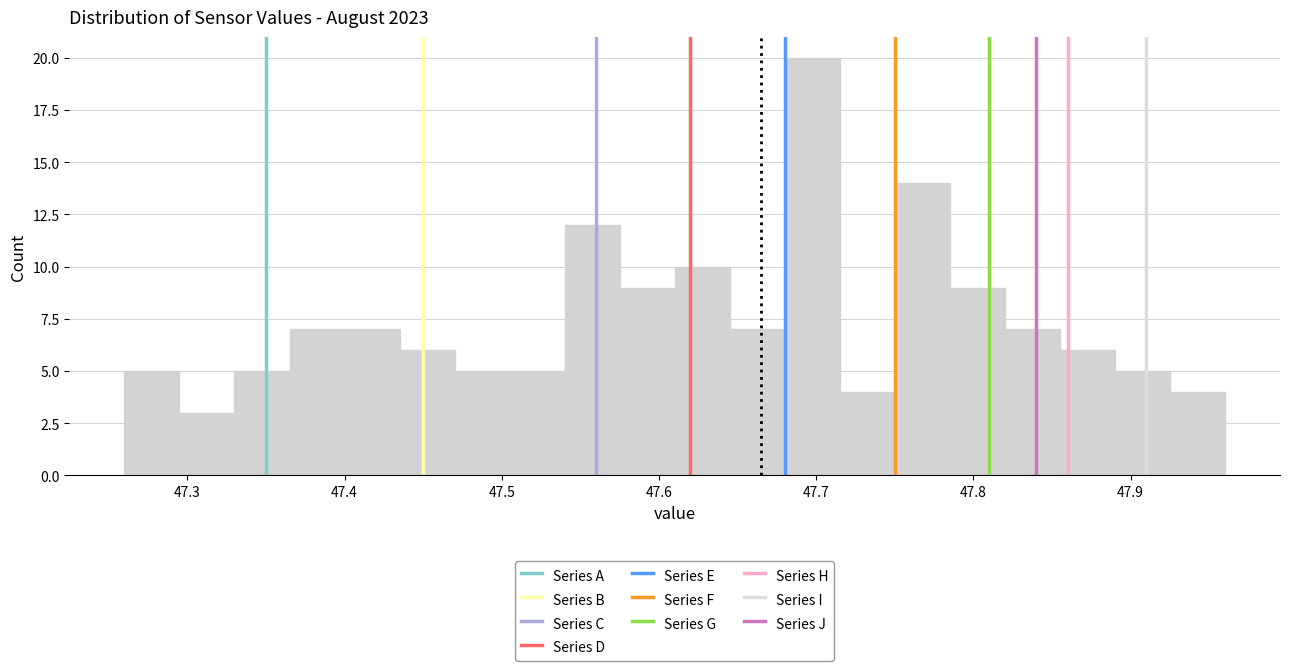

Around what value on the x-axis is the tallest bar? Give the approximate position of its centre, as read against the axis.

47.70